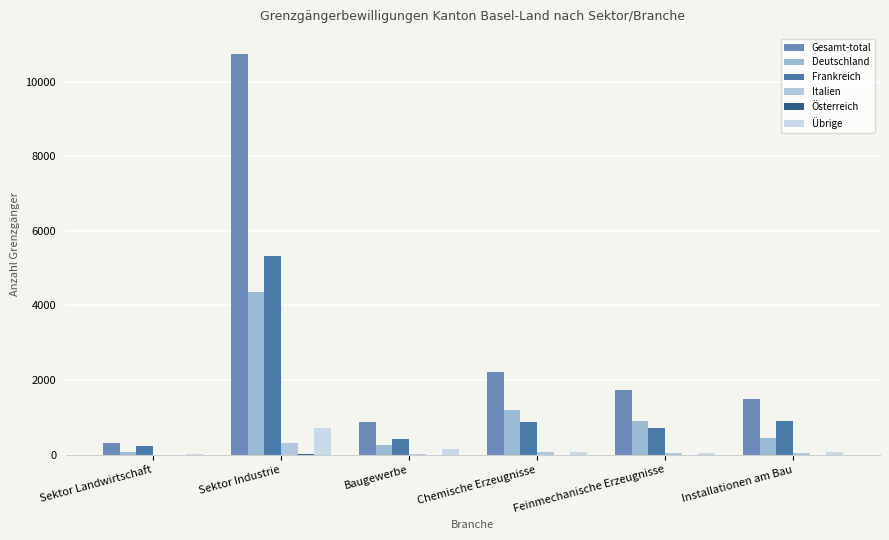

Rank the series by their maximum value, from highest to lowest.

Gesamt-total, Frankreich, Deutschland, Übrige, Italien, Österreich